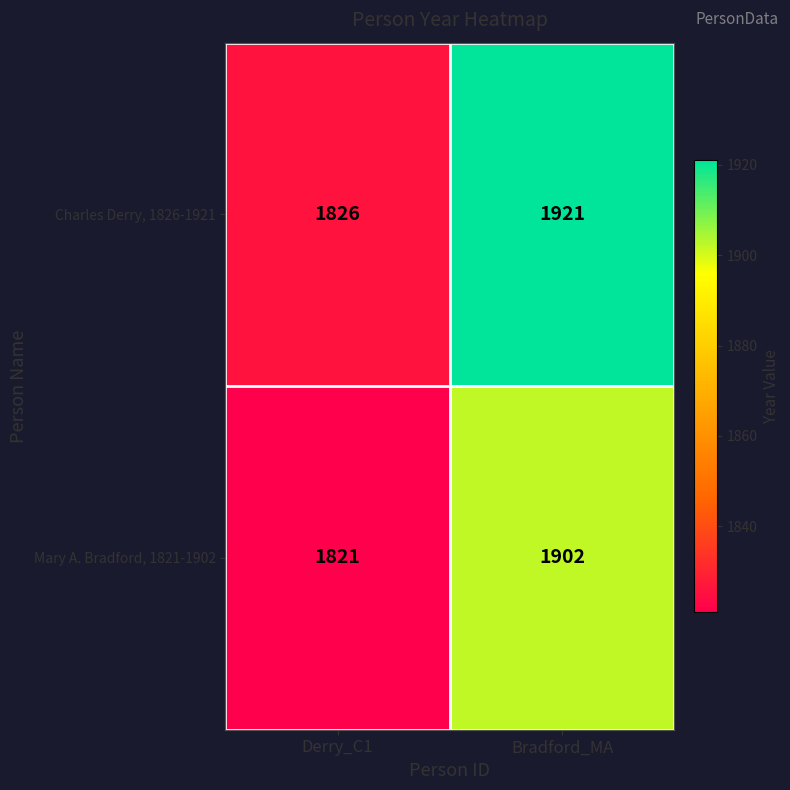

What is the difference between the Mary A. Bradford, 1821-1902 values at Bradford_MA and Derry_C1?

81